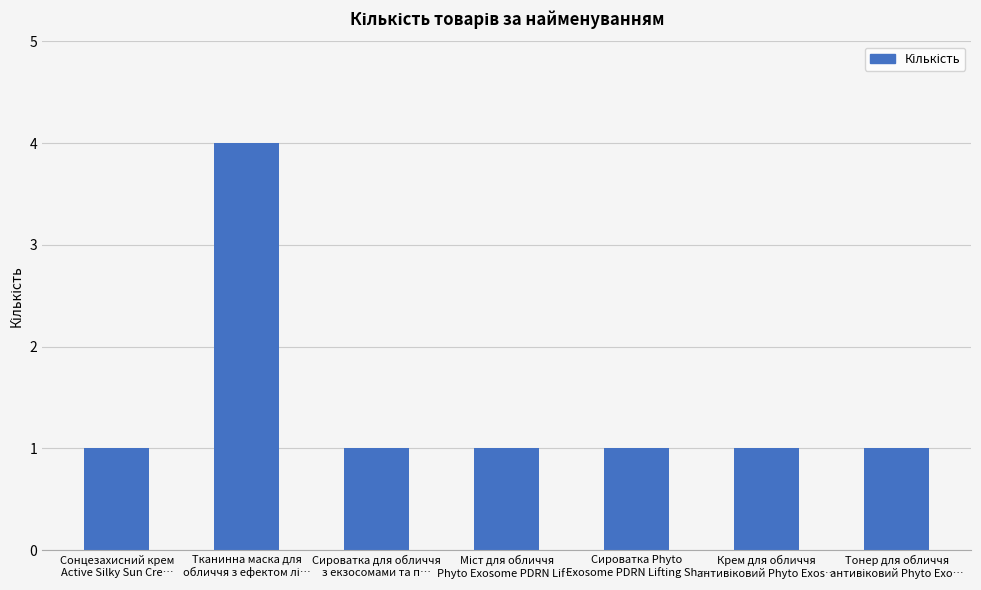

What is the sum of all values?

10